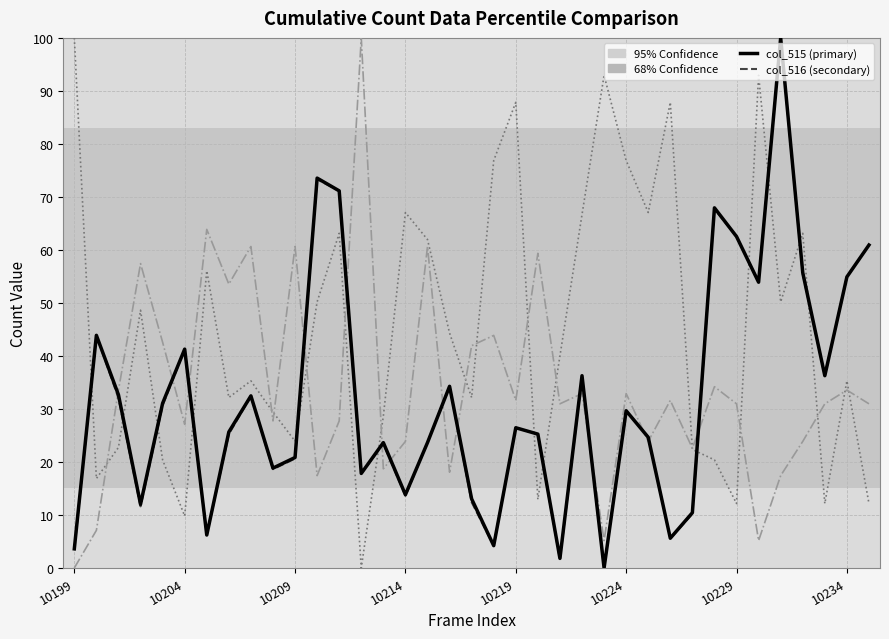

What is the maximum value shown in the chart?

100.0